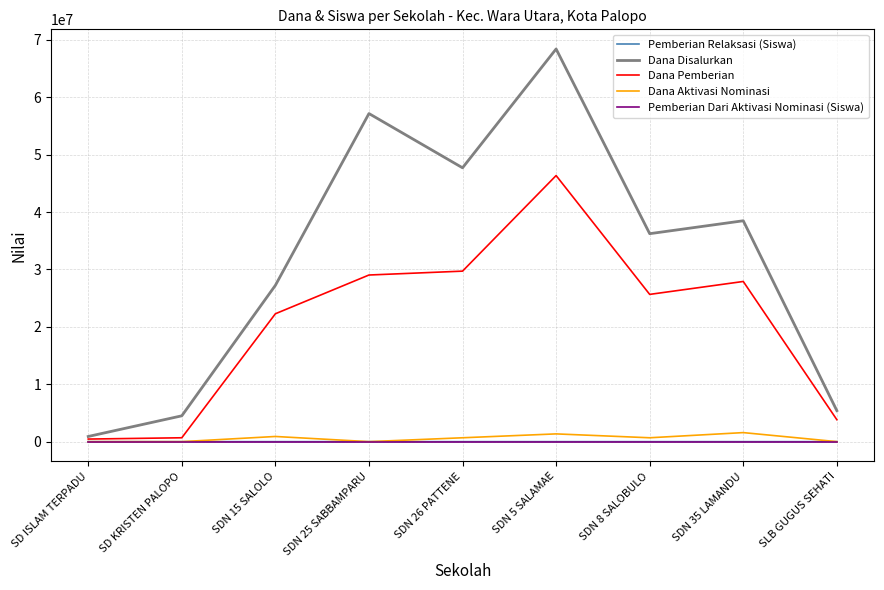

Where does the Dana Disalurkan series first go above 36225000?

SDN 25 SABBAMPARU